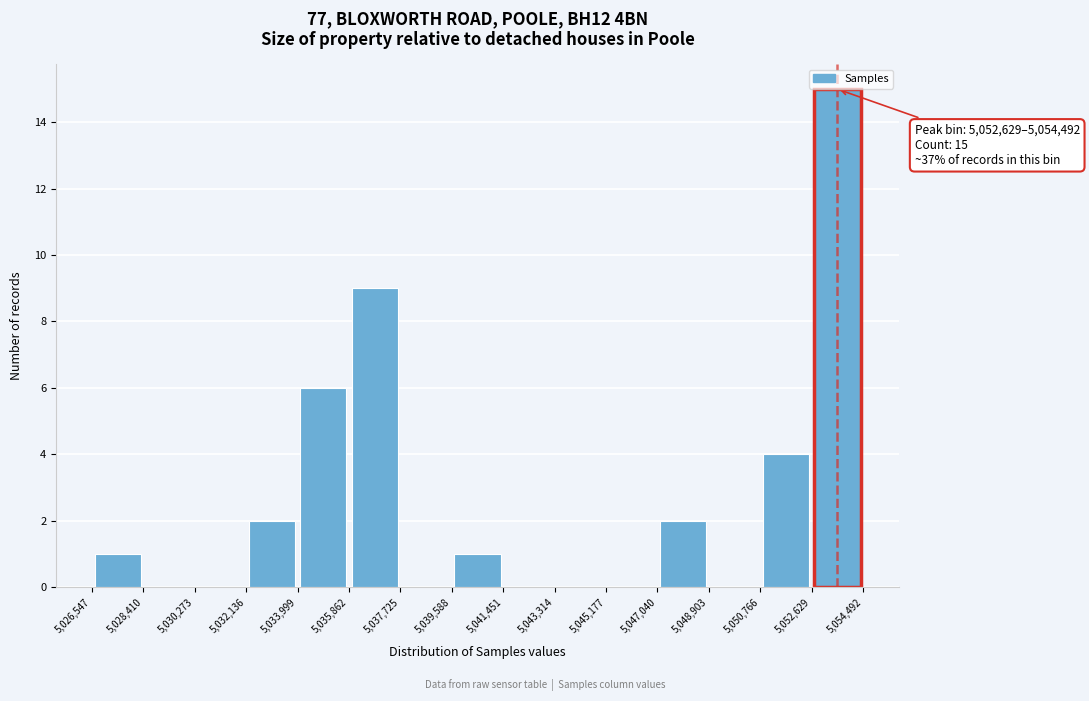

Over which range of the x-axis is the bar tallest?

5,052,629 to 5,054,492